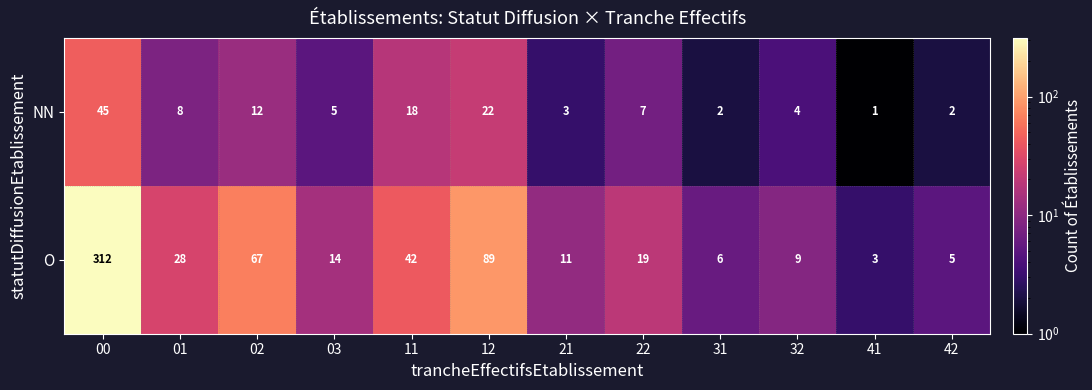

What is the difference between the O values at 03 and 31?

8